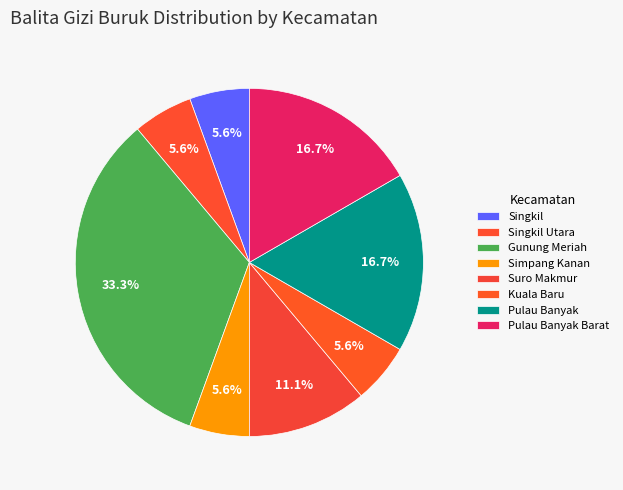

Count the number of slices in the pie.

8